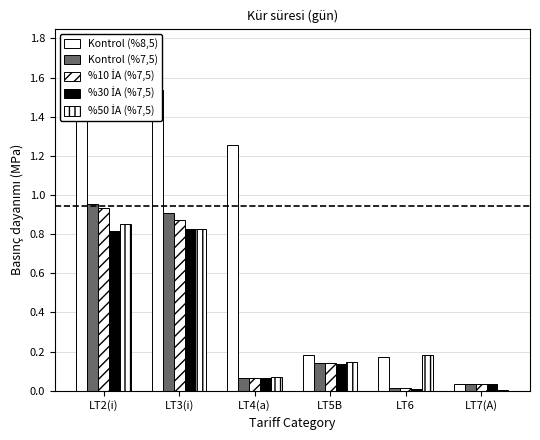

Which has a higher value, LT7(A) or LT6?

LT6